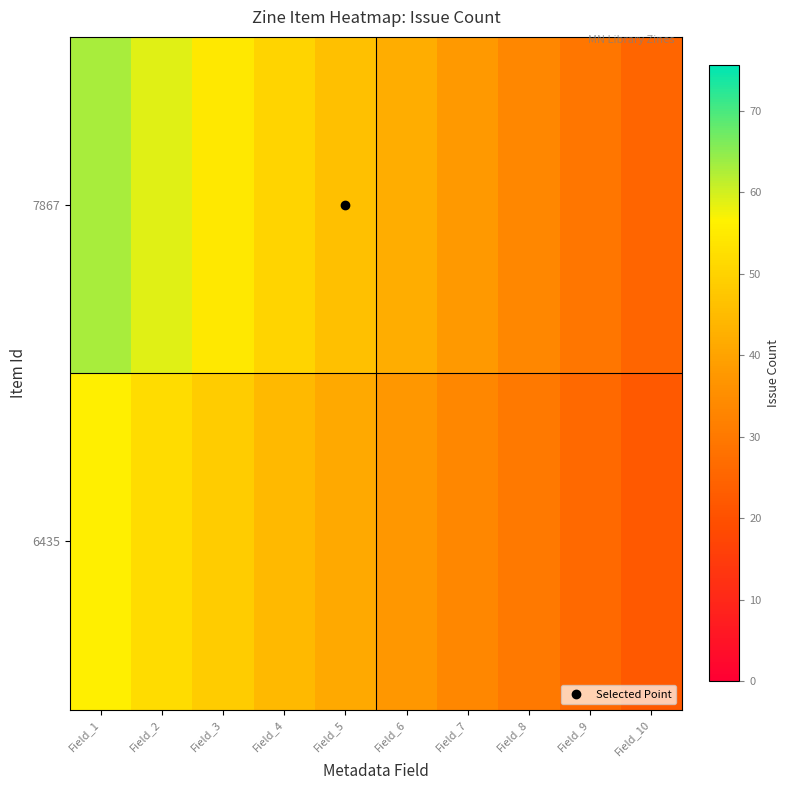

Rank the series by their average value, from lowest to highest.

6435, 7867